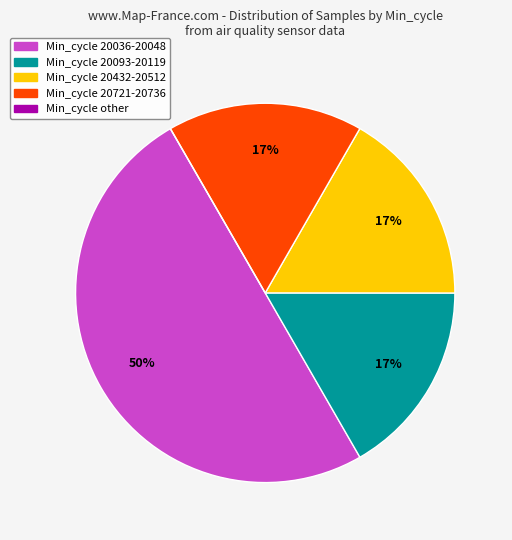

To the nearest percent, what is the difference between the largest and smallest slice percentages?

50%